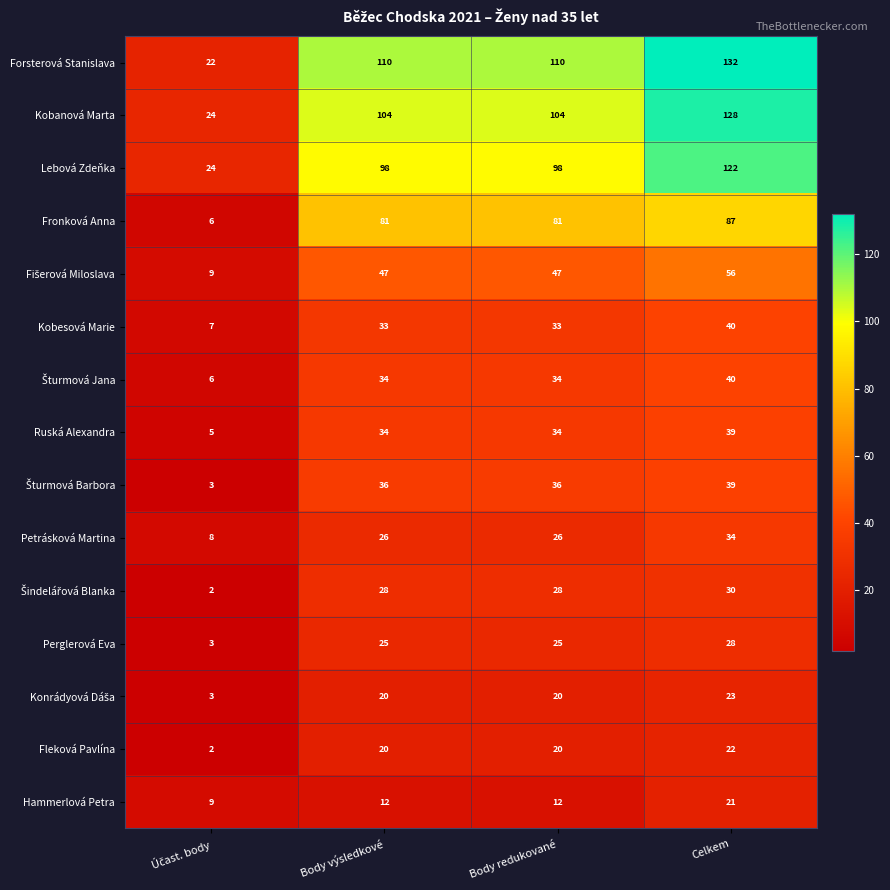

What is the total value across all series at Body výsledkové?

708